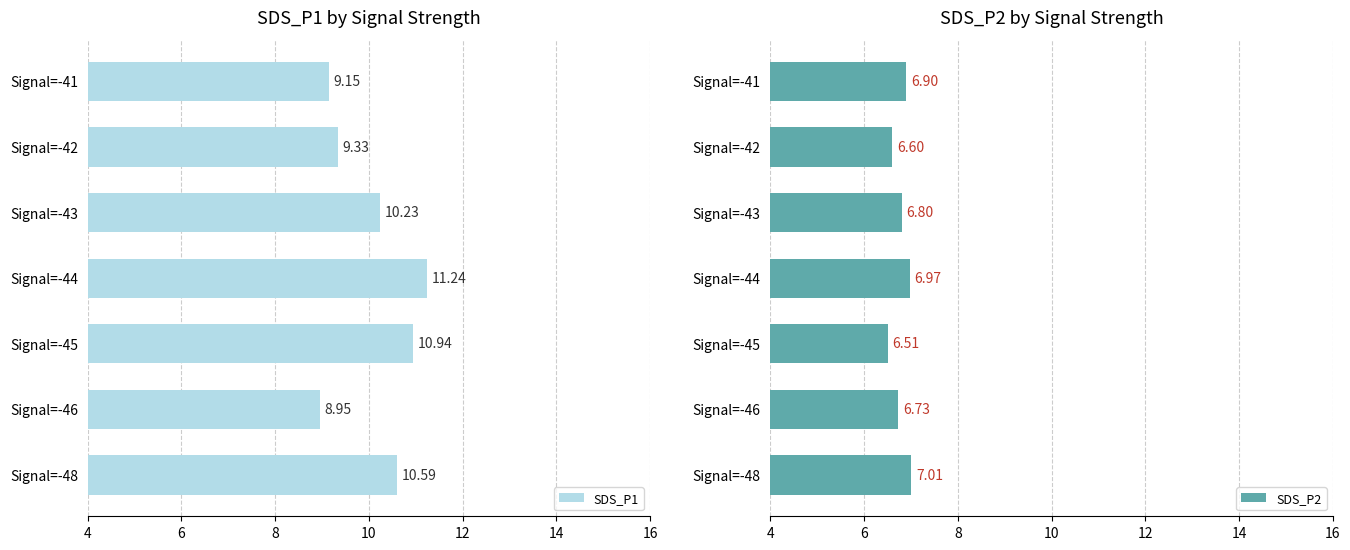

Rank the series by their maximum value, from lowest to highest.

SDS_P2, SDS_P1